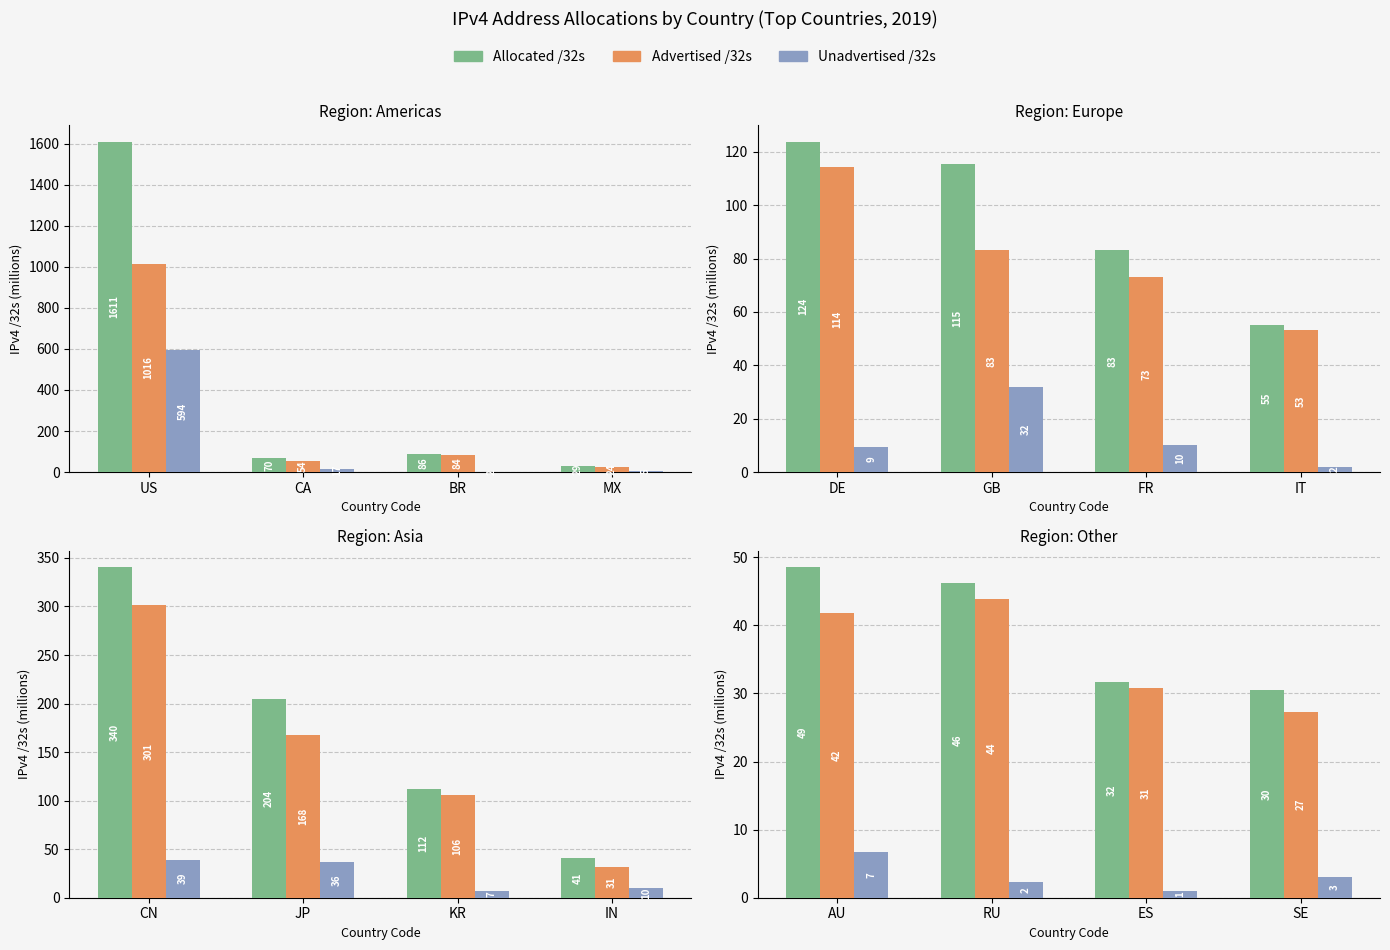

Which series has the largest total across all categories?

Allocated /32s